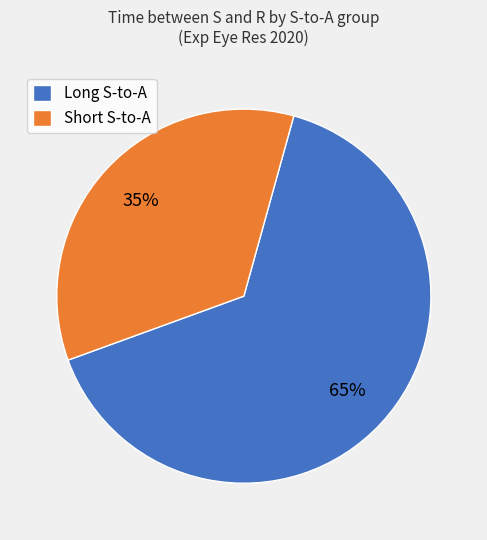

Is there a majority slice in this chart?

Yes